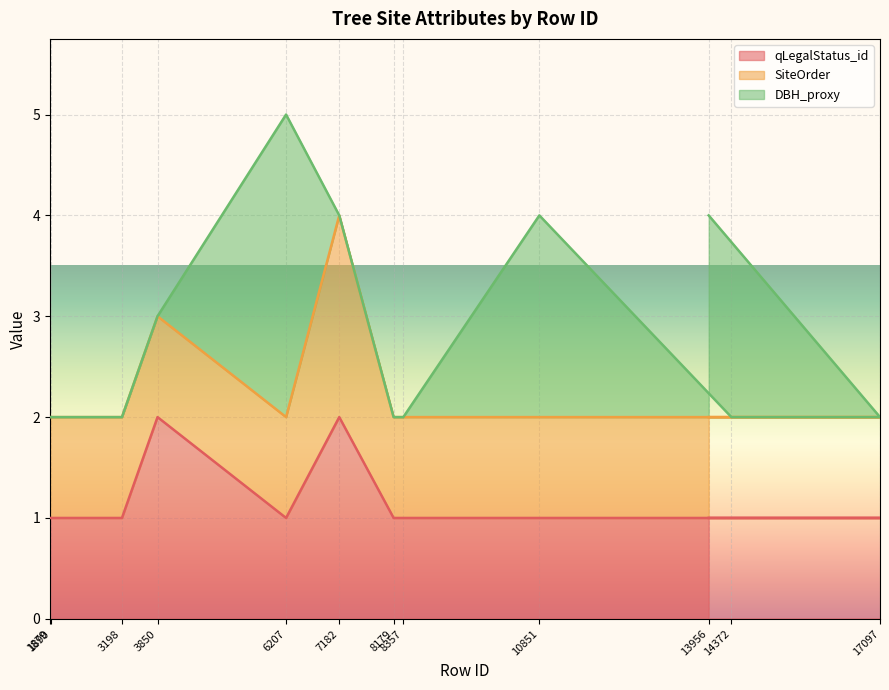

True or false: qLegalStatus_id has a value of 0 at 13956.

False